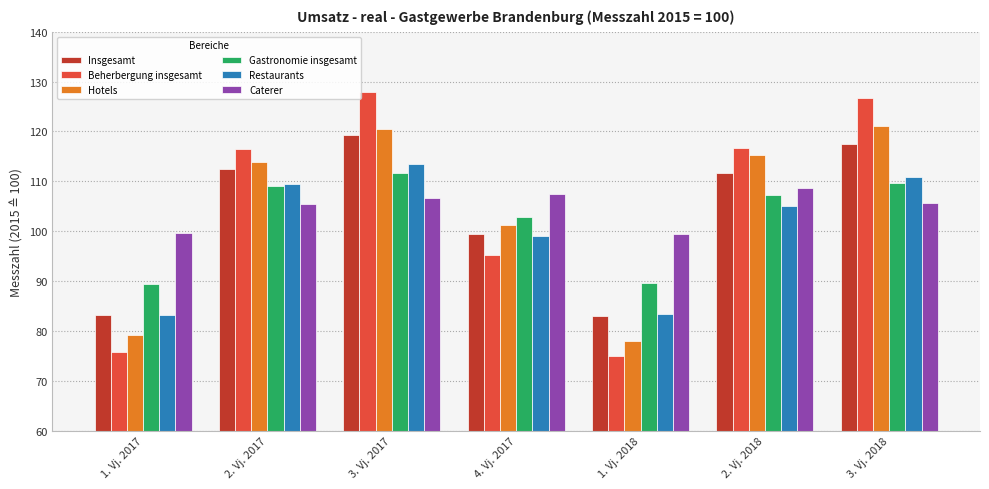

What is the spread (max minus min) of values at 1. Vj. 2018?

24.4